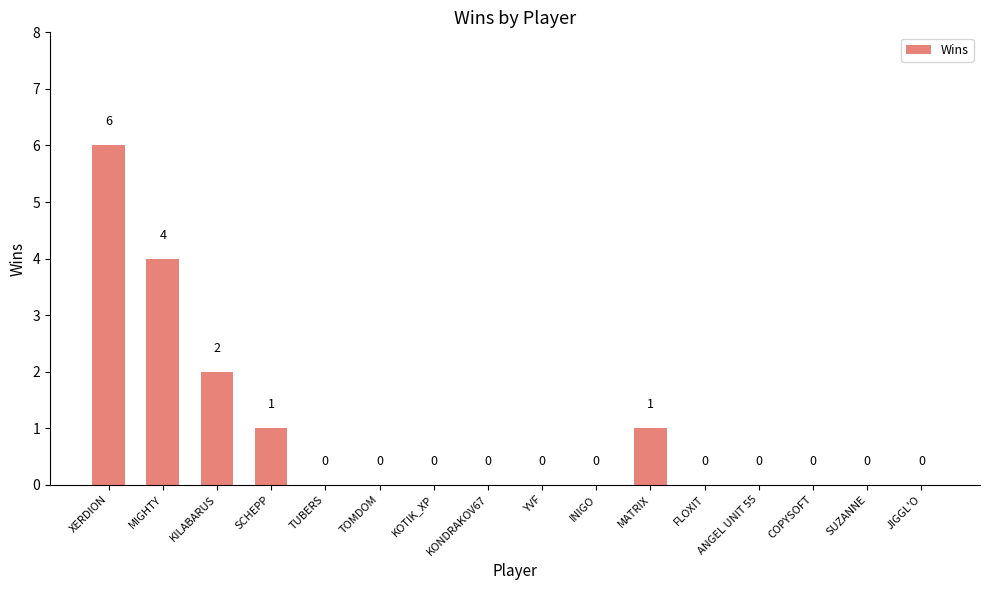

Are the bars horizontal?

No